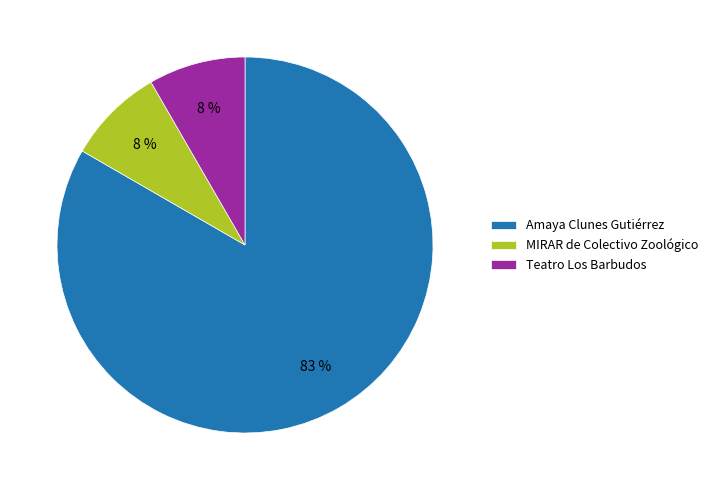

How many segments does this pie chart have?

3